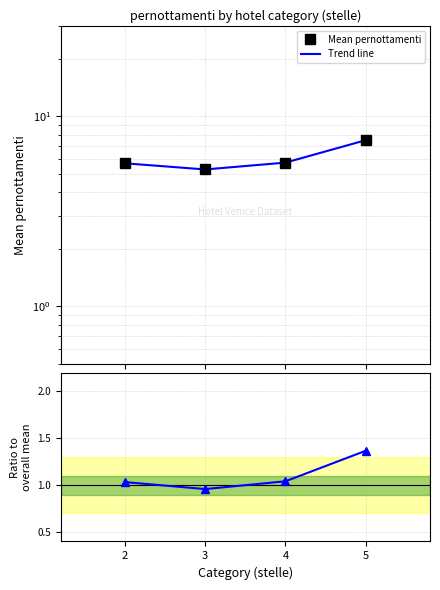

Which series has the largest range (max minus min)?

Mean pernottamenti